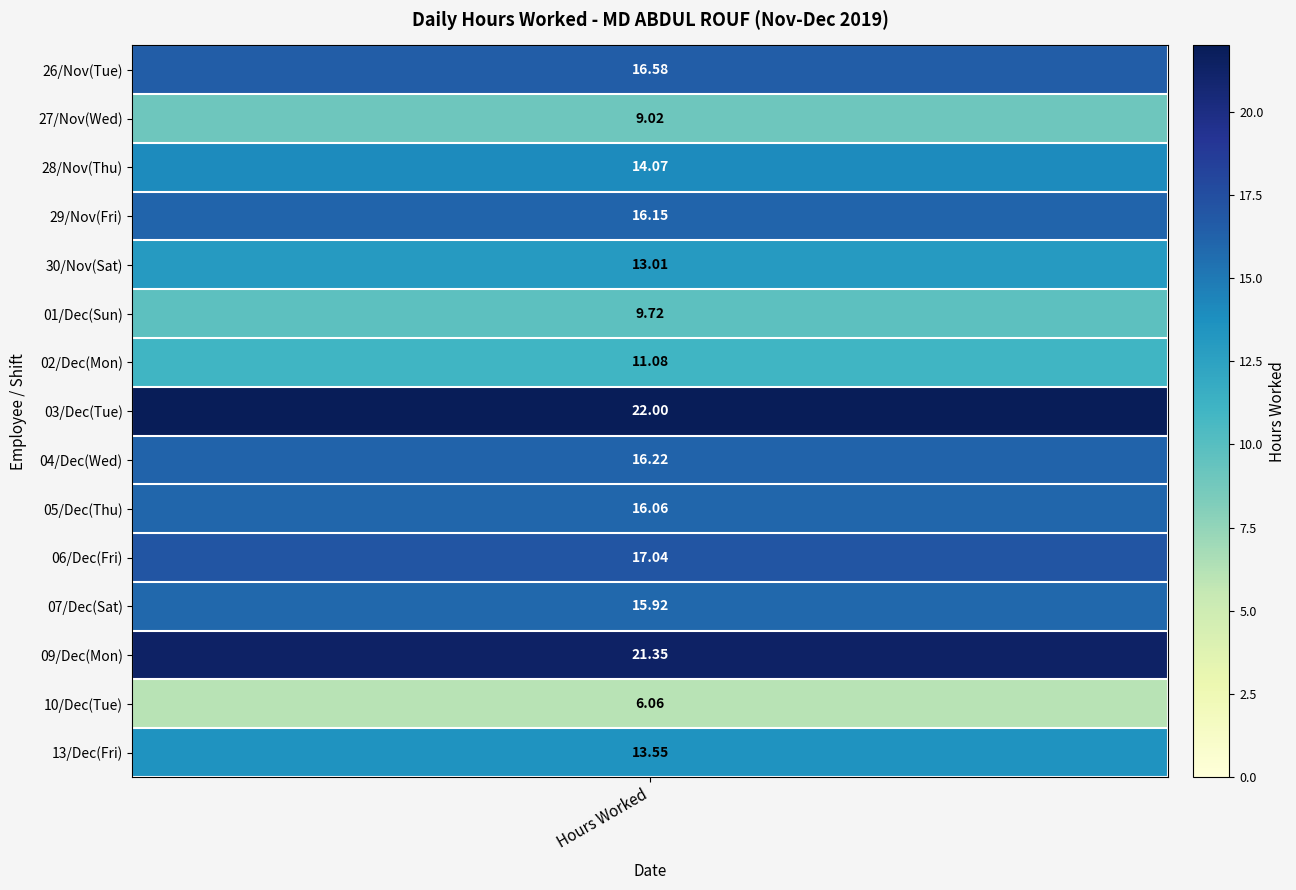

What is the sum of all 27 Wed values?

9.0